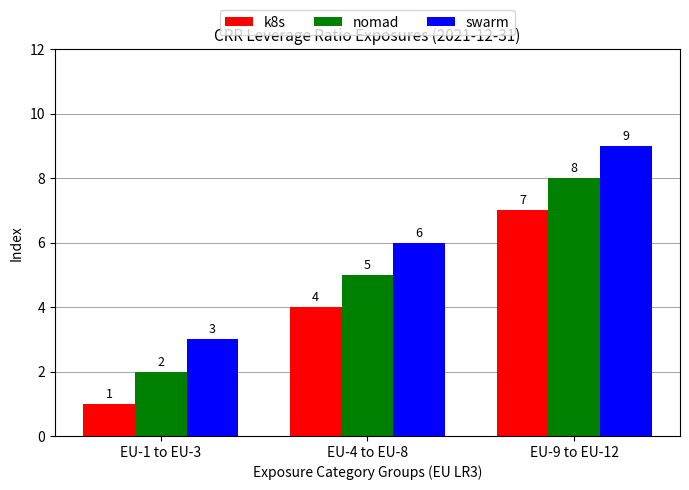

Reading right to left, extract all data points from this chart.

k8s: 7	4	1
nomad: 8	5	2
swarm: 9	6	3